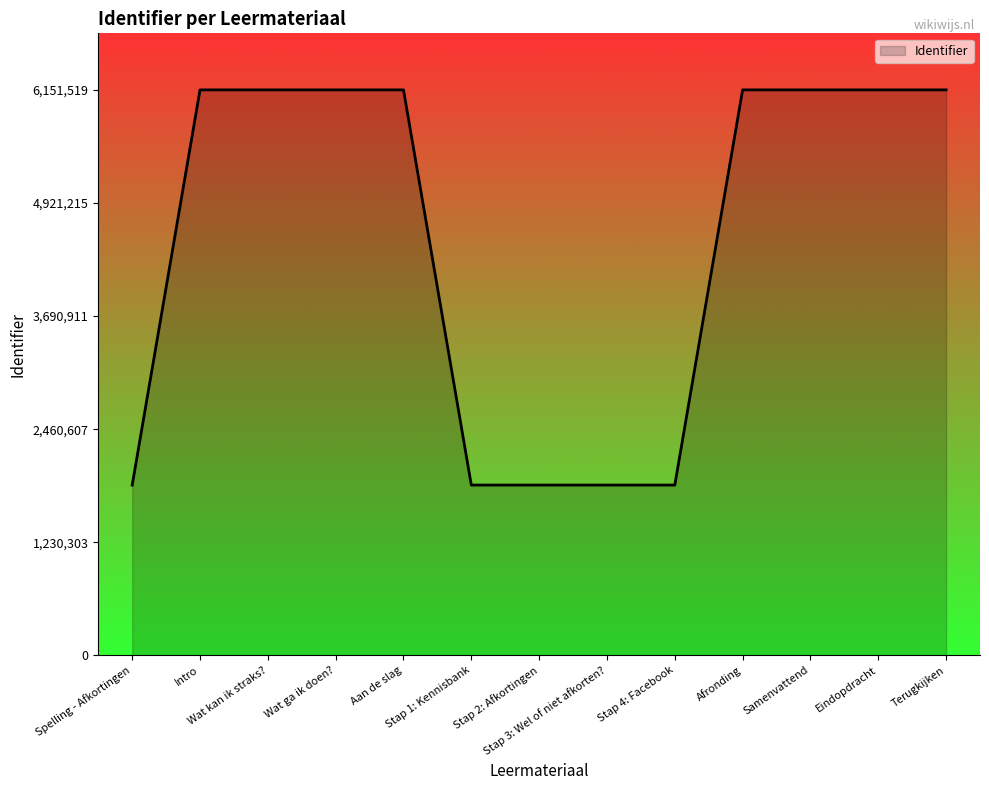

The chart shows a value of 9222922 at Eindopdracht. True or false?

False